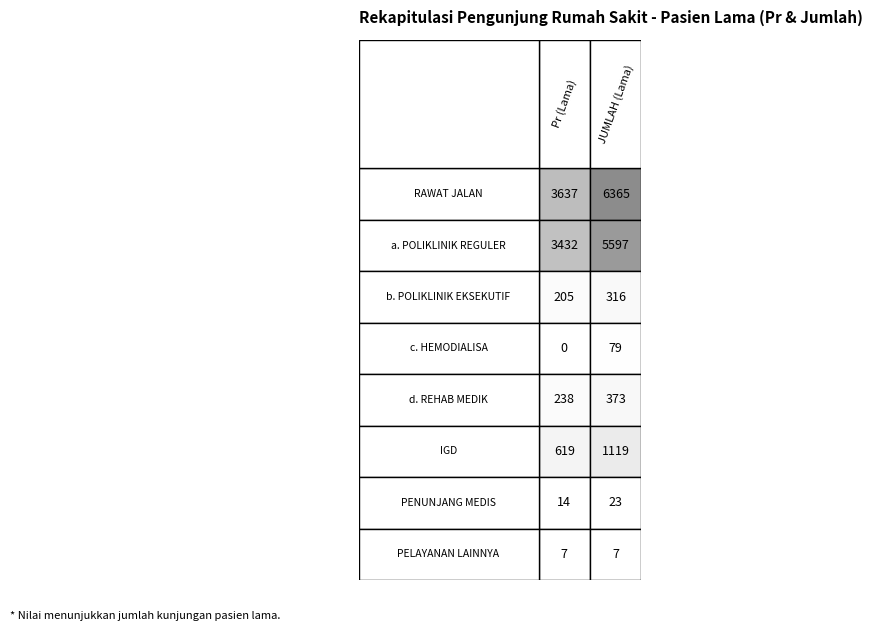

What value does the a. POLIKLINIK REGULER series have at 1, to the nearest 10?

5600